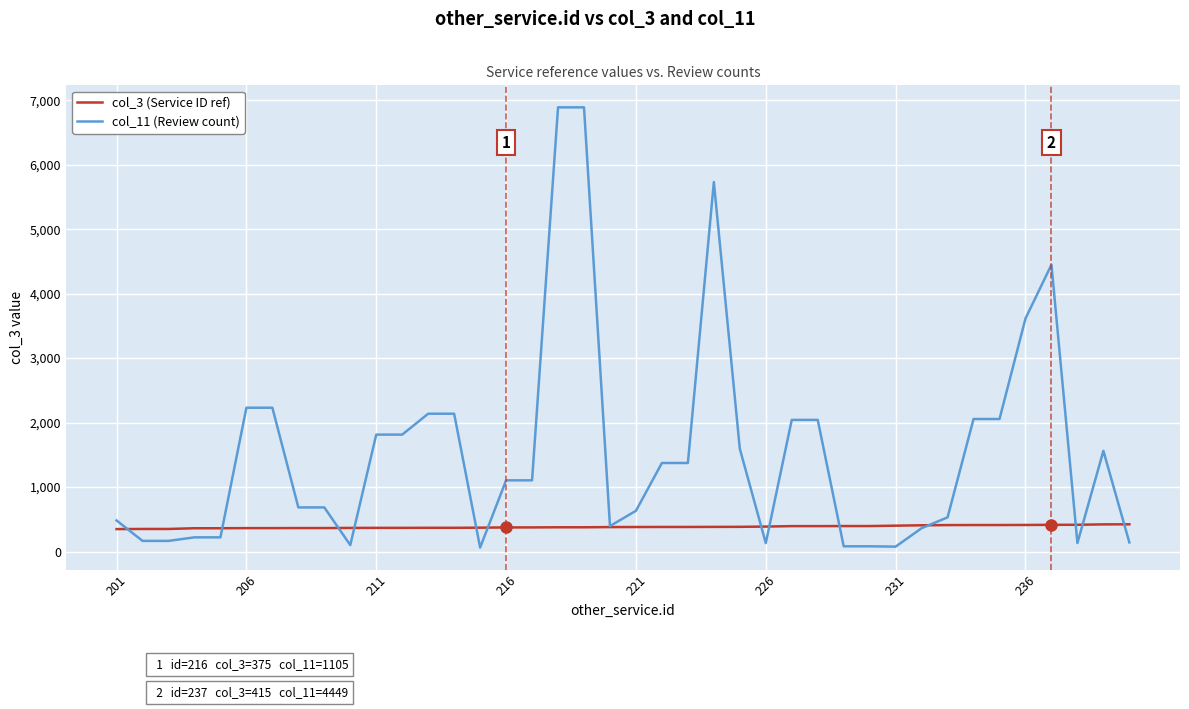

Rank the series by their maximum value, from lowest to highest.

col_3 (Service ID ref), col_11 (Review count)